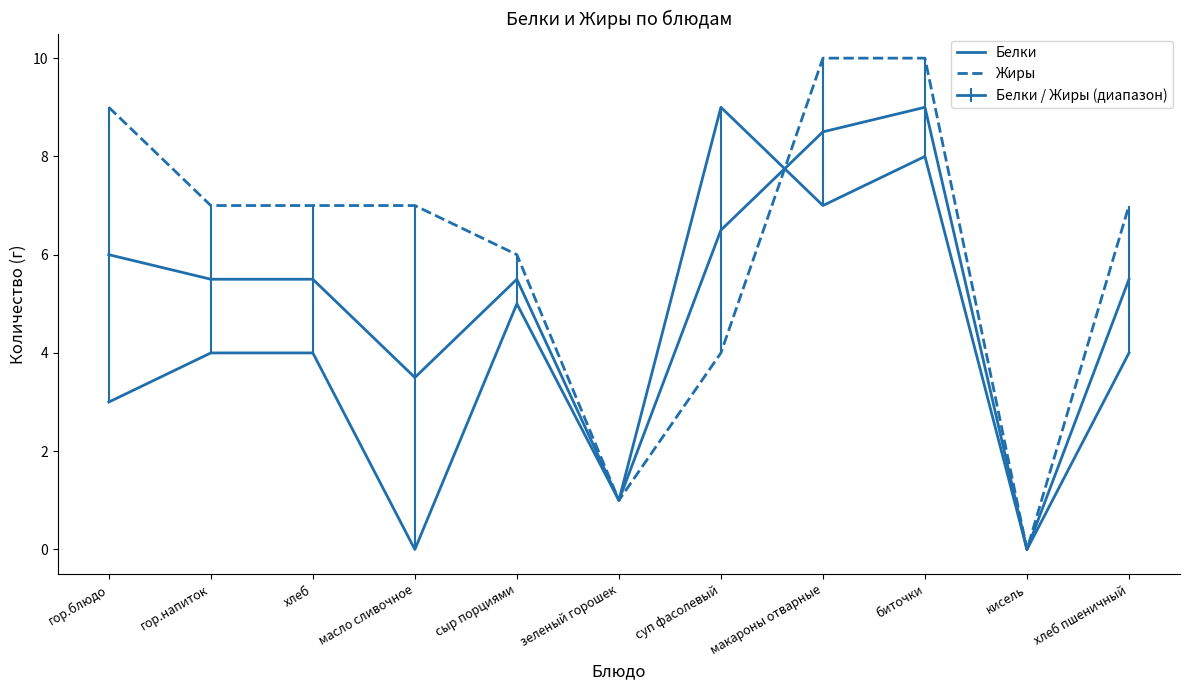

Reading left to right, list all the values displayed in this chart.

Белки: гор.блюдо=3	гор.напиток=4	хлеб=4	масло сливочное=0	сыр порциями=5	зеленый горошек=1	суп фасолевый=9	макароны отварные=7	биточки=8	кисель=0	хлеб пшеничный=4
Жиры: гор.блюдо=9	гор.напиток=7	хлеб=7	масло сливочное=7	сыр порциями=6	зеленый горошек=1	суп фасолевый=4	макароны отварные=10	биточки=10	кисель=0	хлеб пшеничный=7